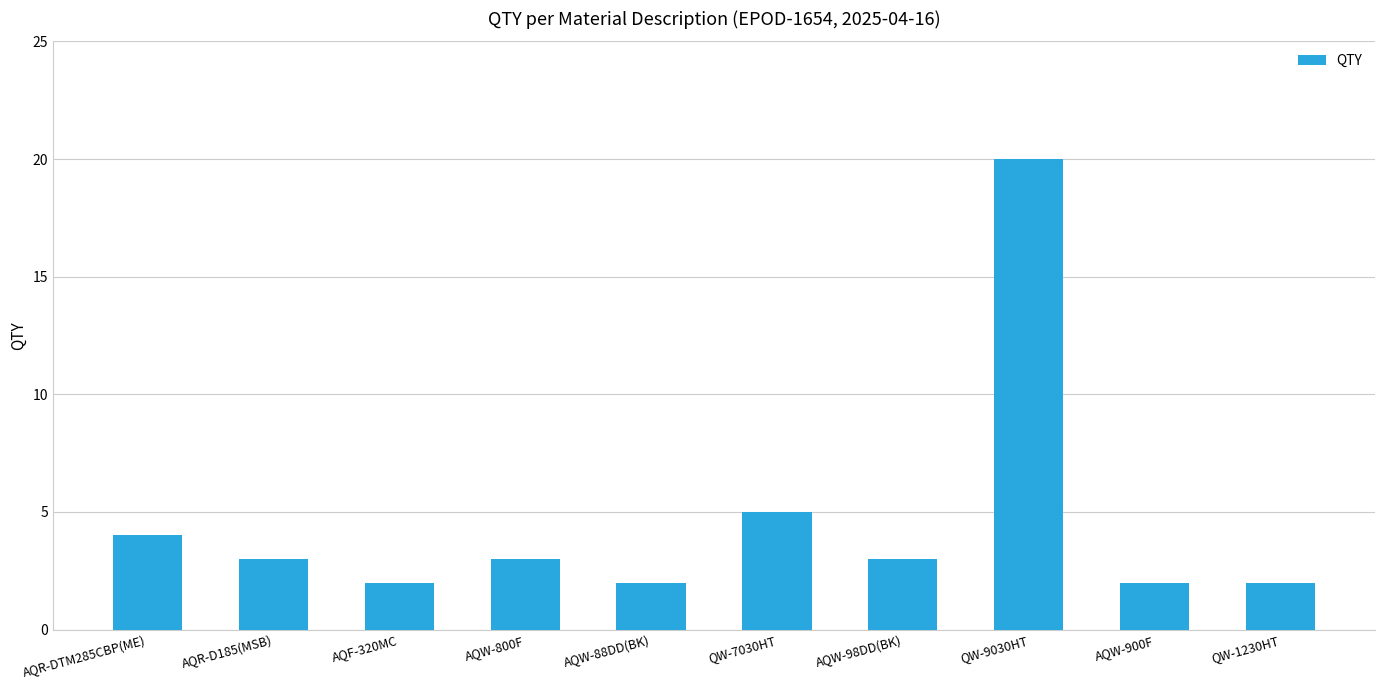

The chart shows a value of 2 at AQF-320MC. True or false?

True